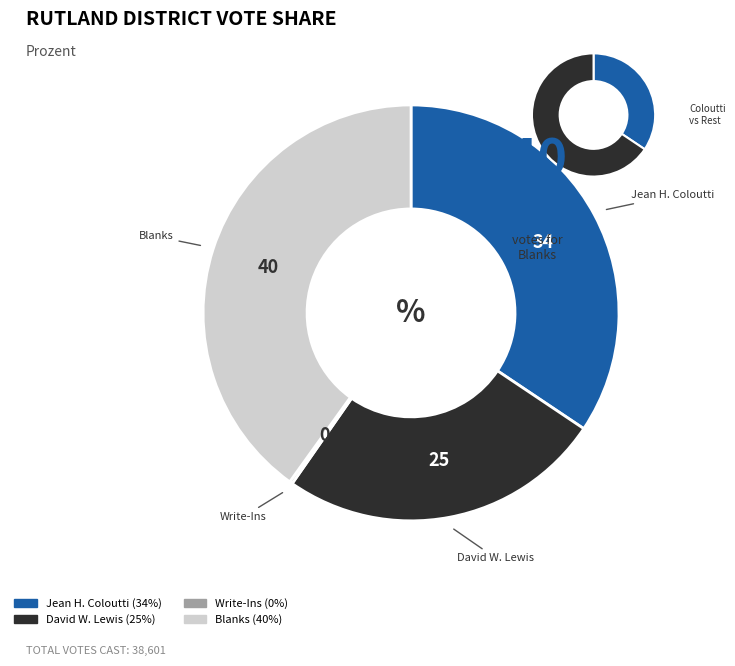

What is the smallest slice in the pie chart?

Write-Ins